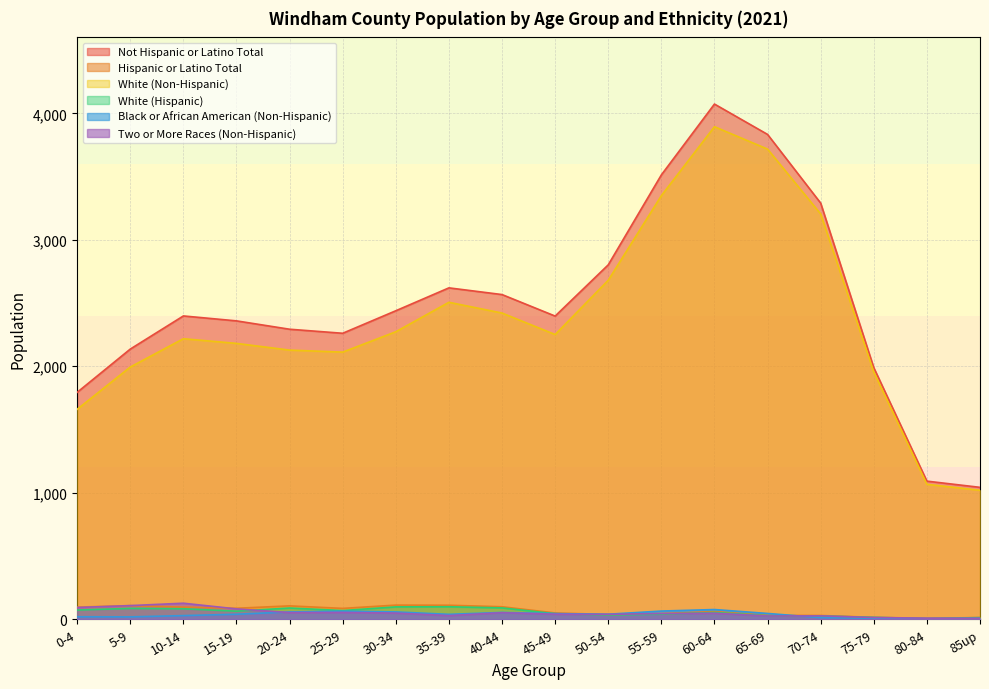

How many values in the Two or More Races (Non-Hispanic) series exceed 48?

8